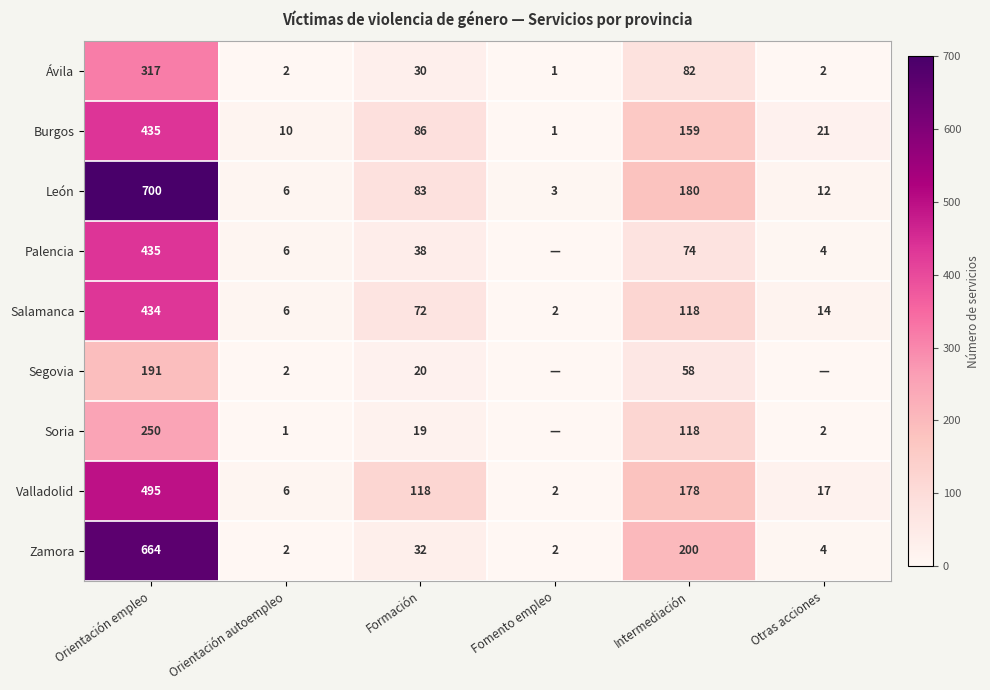

What value does the León series have at Formación?

83